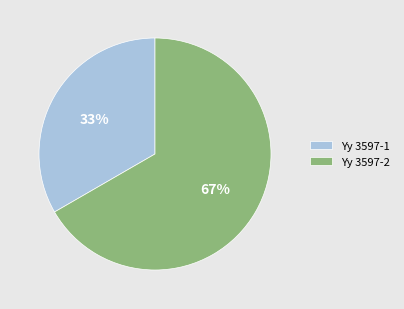

To the nearest percent, what portion does Yy 3597-2 represent?

67%